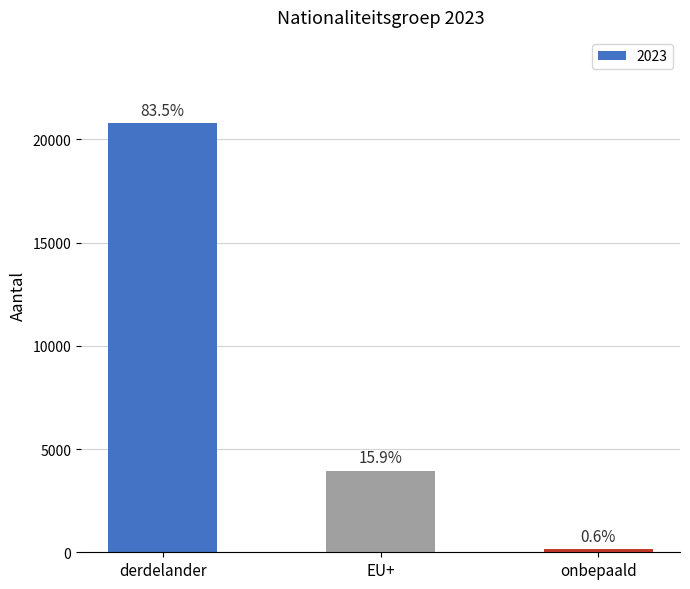

What is the average value?

8305